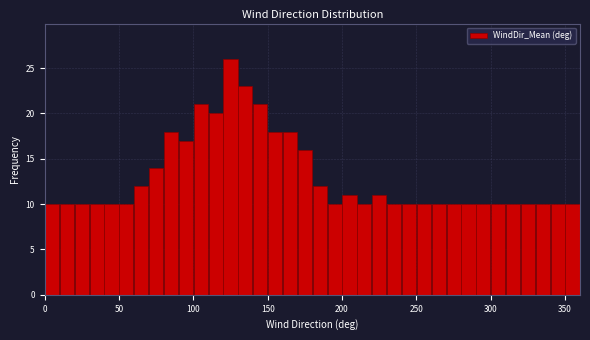

Read against the x-axis, roughly where is the centre of the tallest bar?

125